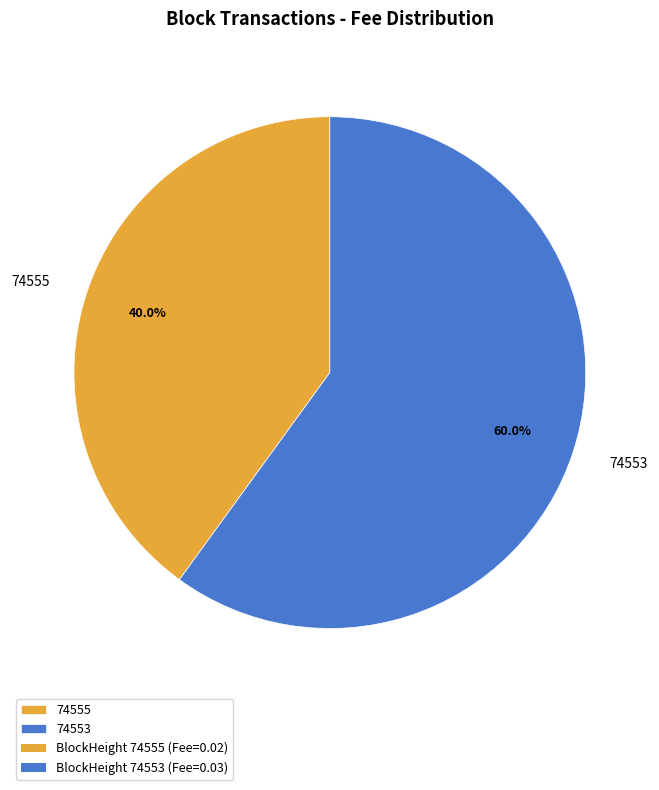

What portion of the pie excludes 74553?

40.0%